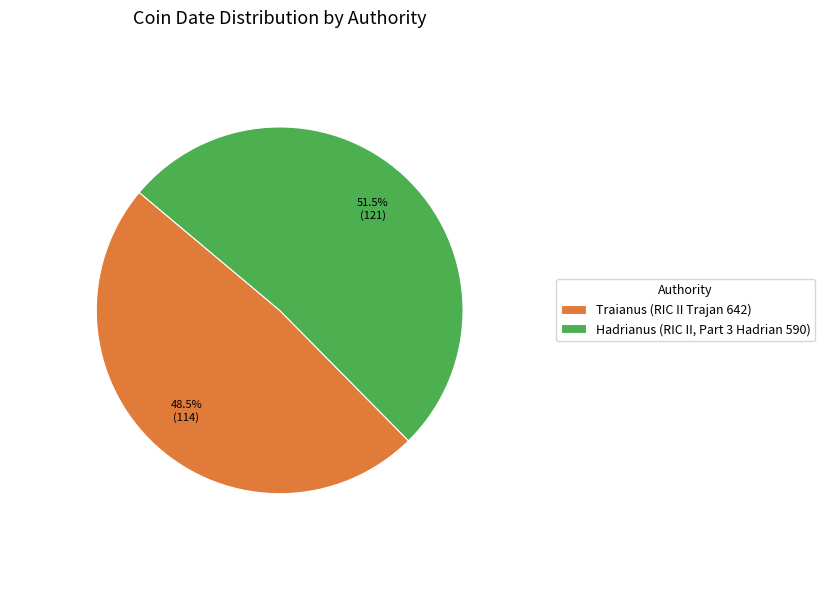

True or false: Hadrianus (RIC II, Part 3 Hadrian 590) accounts for 66% of the total.

False